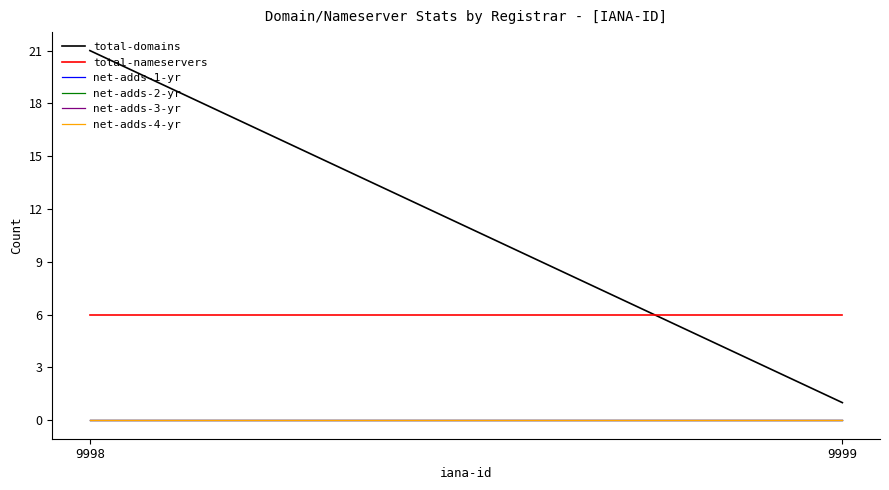

Between 9998 and 9999, which series saw the biggest shift?

total-domains